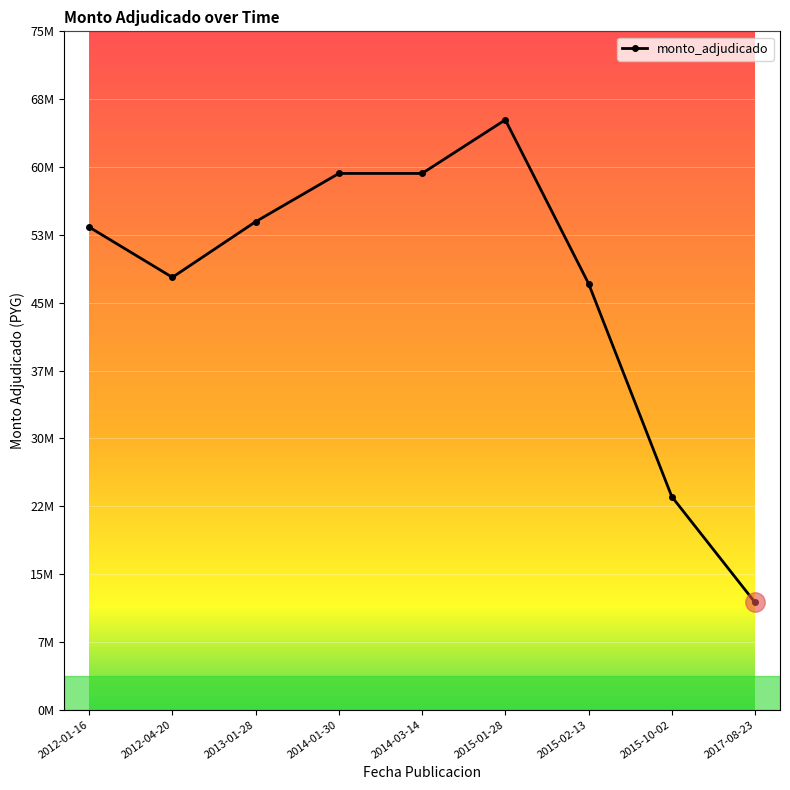

Does the chart have visible grid lines?

Yes